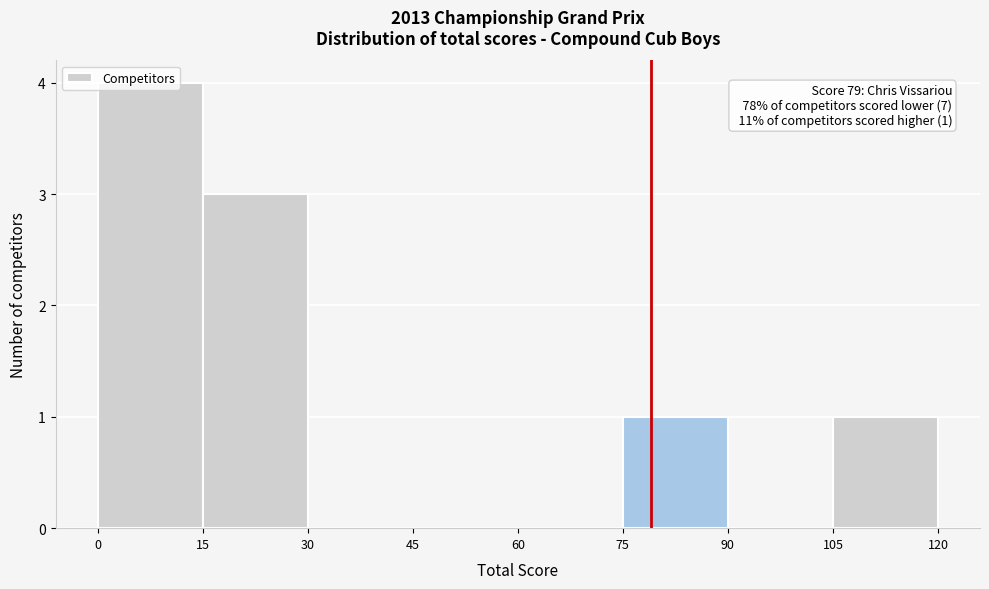

Over which range of the x-axis is the bar tallest?

0 to 15